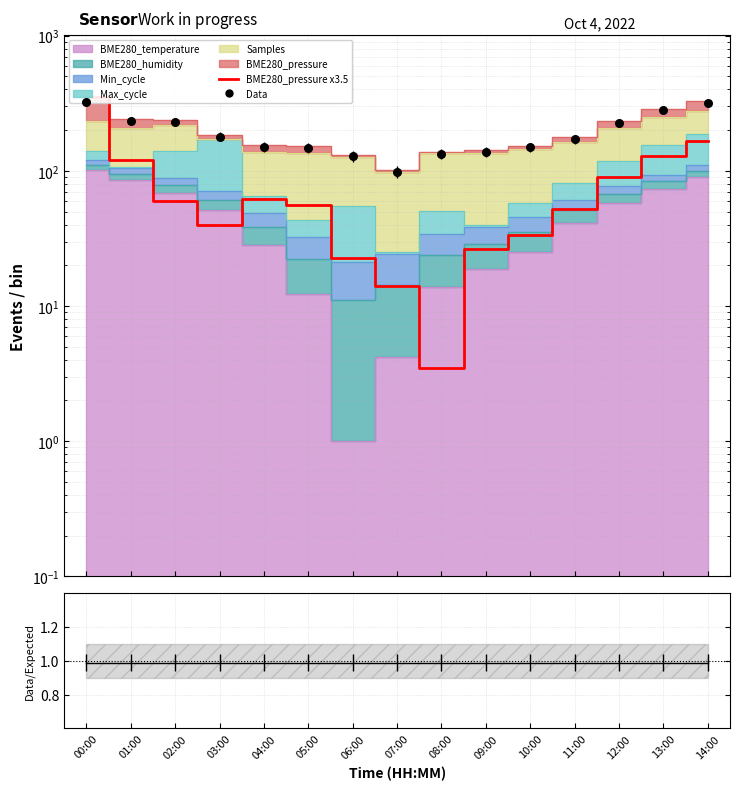

Is the value of BME280_pressure x3.5 at 01:00 greater than the value of Data at 08:00?

No